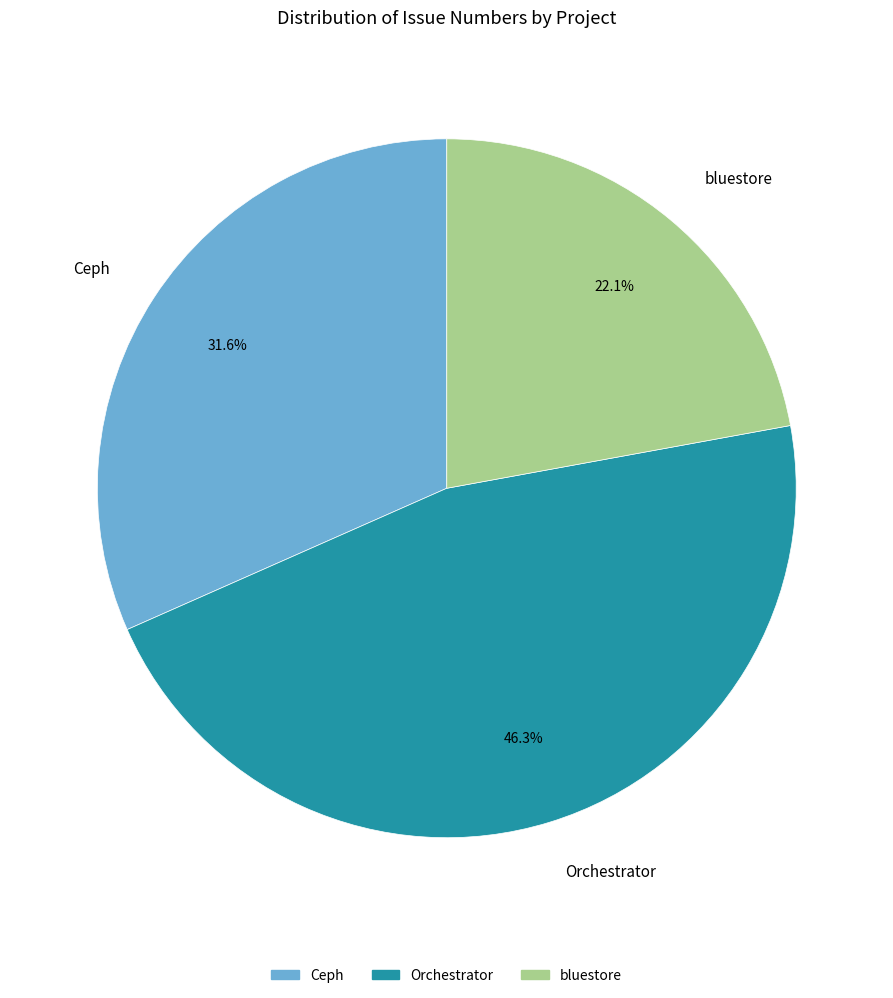

Is there a majority slice in this chart?

No